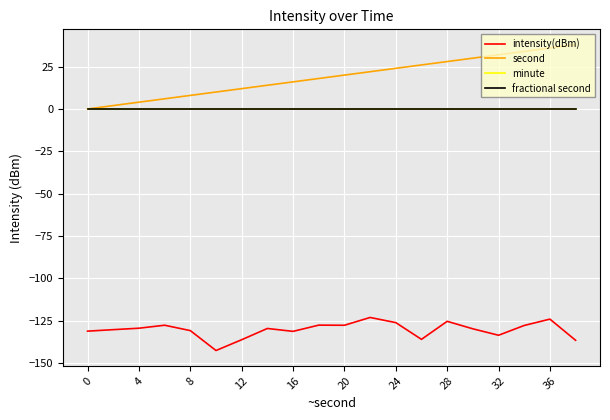

Rank the series by their maximum value, from lowest to highest.

intensity(dBm), minute, fractional second, second